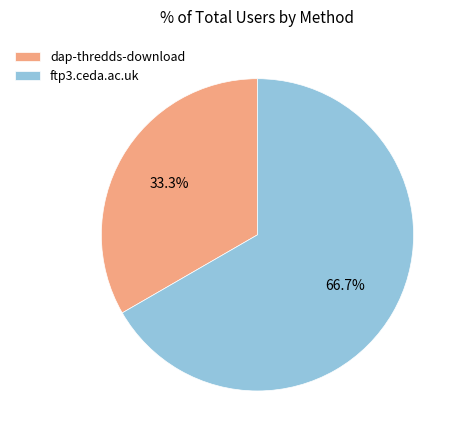

Is it true that dap-thredds-download is 33% of the pie?

True